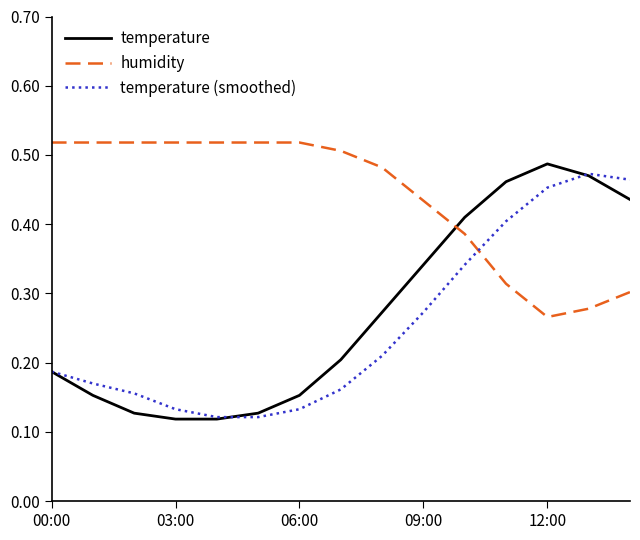

Rank the series by their maximum value, from highest to lowest.

humidity, temperature, temperature (smoothed)